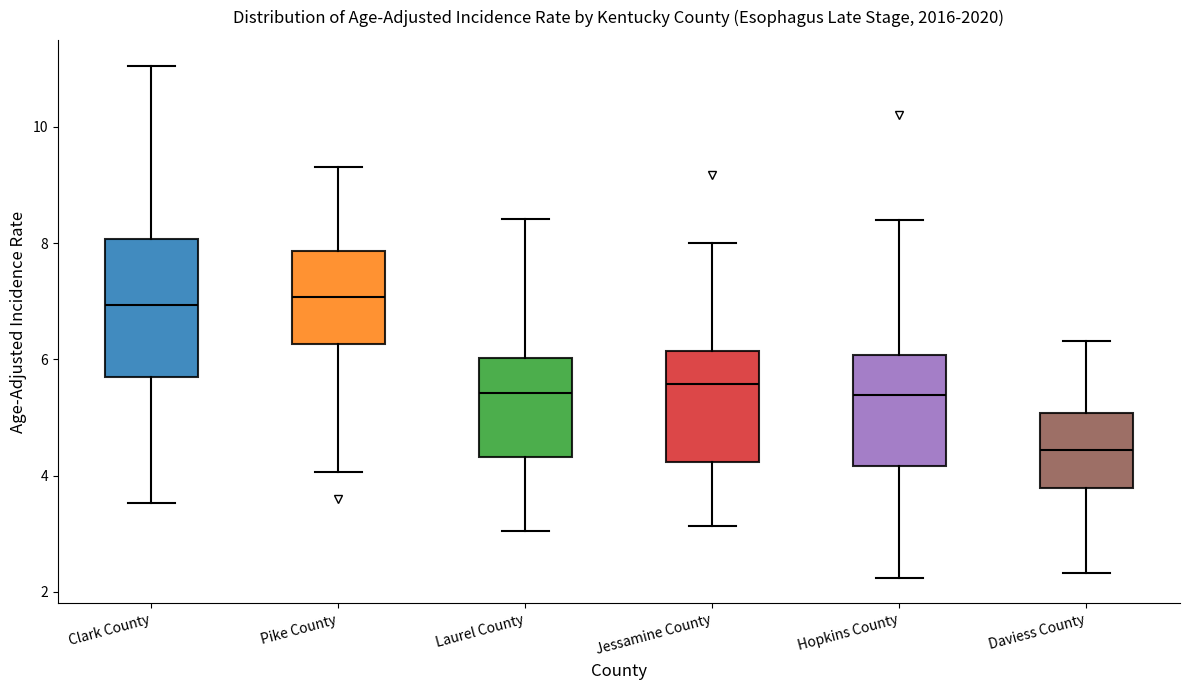

Which box has the lowest median line?

Daviess County